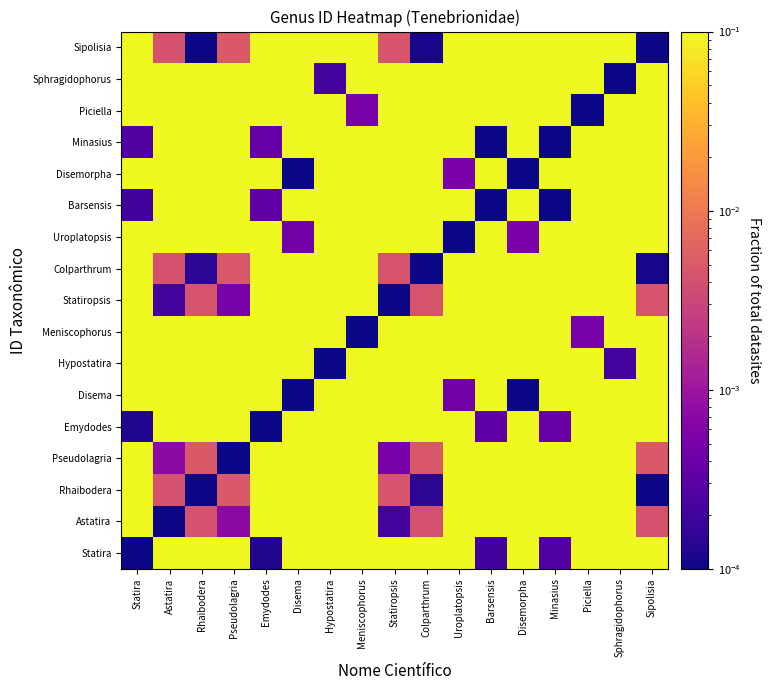

Reading left to right, transcribe all the data shown in this chart.

Statira: Statira=0.0	Astatira=1.0	Rhaibodera=1.0	Pseudolagria=1.0	Emydodes=0.0	Disema=0.7	Hypostatira=0.2	Meniscophorus=0.5	Statiropsis=1.0	Colparthrum=1.0	Uroplatopsis=0.7	Barsensis=0.0	Disemorpha=0.7	Minasius=0.0	Piciella=0.5	Sphragidophorus=0.2	Sipolisia=1.0
Astatira: Statira=1.0	Astatira=0.0	Rhaibodera=0.0	Pseudolagria=0.0	Emydodes=1.0	Disema=0.3	Hypostatira=0.8	Meniscophorus=0.5	Statiropsis=0.0	Colparthrum=0.0	Uroplatopsis=0.3	Barsensis=1.0	Disemorpha=0.3	Minasius=1.0	Piciella=0.5	Sphragidophorus=0.8	Sipolisia=0.0
Rhaibodera: Statira=1.0	Astatira=0.0	Rhaibodera=0.0	Pseudolagria=0.0	Emydodes=1.0	Disema=0.3	Hypostatira=0.8	Meniscophorus=0.5	Statiropsis=0.0	Colparthrum=0.0	Uroplatopsis=0.3	Barsensis=1.0	Disemorpha=0.3	Minasius=1.0	Piciella=0.5	Sphragidophorus=0.8	Sipolisia=0.0
Pseudolagria: Statira=1.0	Astatira=0.0	Rhaibodera=0.0	Pseudolagria=0.0	Emydodes=1.0	Disema=0.3	Hypostatira=0.8	Meniscophorus=0.5	Statiropsis=0.0	Colparthrum=0.0	Uroplatopsis=0.3	Barsensis=1.0	Disemorpha=0.3	Minasius=1.0	Piciella=0.5	Sphragidophorus=0.8	Sipolisia=0.0
Emydodes: Statira=0.0	Astatira=1.0	Rhaibodera=1.0	Pseudolagria=1.0	Emydodes=0.0	Disema=0.7	Hypostatira=0.2	Meniscophorus=0.5	Statiropsis=1.0	Colparthrum=1.0	Uroplatopsis=0.7	Barsensis=0.0	Disemorpha=0.7	Minasius=0.0	Piciella=0.5	Sphragidophorus=0.2	Sipolisia=1.0
Disema: Statira=0.7	Astatira=0.3	Rhaibodera=0.3	Pseudolagria=0.3	Emydodes=0.7	Disema=0.0	Hypostatira=0.5	Meniscophorus=0.3	Statiropsis=0.3	Colparthrum=0.3	Uroplatopsis=0.0	Barsensis=0.7	Disemorpha=0.0	Minasius=0.7	Piciella=0.3	Sphragidophorus=0.5	Sipolisia=0.3
Hypostatira: Statira=0.2	Astatira=0.8	Rhaibodera=0.8	Pseudolagria=0.8	Emydodes=0.2	Disema=0.5	Hypostatira=0.0	Meniscophorus=0.2	Statiropsis=0.8	Colparthrum=0.8	Uroplatopsis=0.5	Barsensis=0.2	Disemorpha=0.5	Minasius=0.2	Piciella=0.2	Sphragidophorus=0.0	Sipolisia=0.8
Meniscophorus: Statira=0.5	Astatira=0.5	Rhaibodera=0.5	Pseudolagria=0.5	Emydodes=0.5	Disema=0.3	Hypostatira=0.2	Meniscophorus=0.0	Statiropsis=0.5	Colparthrum=0.5	Uroplatopsis=0.3	Barsensis=0.5	Disemorpha=0.3	Minasius=0.5	Piciella=0.0	Sphragidophorus=0.2	Sipolisia=0.5
Statiropsis: Statira=1.0	Astatira=0.0	Rhaibodera=0.0	Pseudolagria=0.0	Emydodes=1.0	Disema=0.3	Hypostatira=0.8	Meniscophorus=0.5	Statiropsis=0.0	Colparthrum=0.0	Uroplatopsis=0.3	Barsensis=1.0	Disemorpha=0.3	Minasius=1.0	Piciella=0.5	Sphragidophorus=0.8	Sipolisia=0.0
Colparthrum: Statira=1.0	Astatira=0.0	Rhaibodera=0.0	Pseudolagria=0.0	Emydodes=1.0	Disema=0.3	Hypostatira=0.8	Meniscophorus=0.5	Statiropsis=0.0	Colparthrum=0.0	Uroplatopsis=0.3	Barsensis=1.0	Disemorpha=0.3	Minasius=1.0	Piciella=0.5	Sphragidophorus=0.8	Sipolisia=0.0
Uroplatopsis: Statira=0.7	Astatira=0.3	Rhaibodera=0.3	Pseudolagria=0.3	Emydodes=0.7	Disema=0.0	Hypostatira=0.5	Meniscophorus=0.3	Statiropsis=0.3	Colparthrum=0.3	Uroplatopsis=0.0	Barsensis=0.7	Disemorpha=0.0	Minasius=0.7	Piciella=0.3	Sphragidophorus=0.5	Sipolisia=0.3
Barsensis: Statira=0.0	Astatira=1.0	Rhaibodera=1.0	Pseudolagria=1.0	Emydodes=0.0	Disema=0.7	Hypostatira=0.2	Meniscophorus=0.5	Statiropsis=1.0	Colparthrum=1.0	Uroplatopsis=0.7	Barsensis=0.0	Disemorpha=0.7	Minasius=0.0	Piciella=0.5	Sphragidophorus=0.2	Sipolisia=1.0
Disemorpha: Statira=0.7	Astatira=0.3	Rhaibodera=0.3	Pseudolagria=0.3	Emydodes=0.7	Disema=0.0	Hypostatira=0.5	Meniscophorus=0.3	Statiropsis=0.3	Colparthrum=0.3	Uroplatopsis=0.0	Barsensis=0.7	Disemorpha=0.0	Minasius=0.7	Piciella=0.3	Sphragidophorus=0.5	Sipolisia=0.3
Minasius: Statira=0.0	Astatira=1.0	Rhaibodera=1.0	Pseudolagria=1.0	Emydodes=0.0	Disema=0.7	Hypostatira=0.2	Meniscophorus=0.5	Statiropsis=1.0	Colparthrum=1.0	Uroplatopsis=0.7	Barsensis=0.0	Disemorpha=0.7	Minasius=0.0	Piciella=0.5	Sphragidophorus=0.2	Sipolisia=1.0
Piciella: Statira=0.5	Astatira=0.5	Rhaibodera=0.5	Pseudolagria=0.5	Emydodes=0.5	Disema=0.3	Hypostatira=0.2	Meniscophorus=0.0	Statiropsis=0.5	Colparthrum=0.5	Uroplatopsis=0.3	Barsensis=0.5	Disemorpha=0.3	Minasius=0.5	Piciella=0.0	Sphragidophorus=0.2	Sipolisia=0.5
Sphragidophorus: Statira=0.2	Astatira=0.8	Rhaibodera=0.8	Pseudolagria=0.8	Emydodes=0.2	Disema=0.5	Hypostatira=0.0	Meniscophorus=0.2	Statiropsis=0.8	Colparthrum=0.8	Uroplatopsis=0.5	Barsensis=0.2	Disemorpha=0.5	Minasius=0.2	Piciella=0.2	Sphragidophorus=0.0	Sipolisia=0.8
Sipolisia: Statira=1.0	Astatira=0.0	Rhaibodera=0.0	Pseudolagria=0.0	Emydodes=1.0	Disema=0.3	Hypostatira=0.8	Meniscophorus=0.5	Statiropsis=0.0	Colparthrum=0.0	Uroplatopsis=0.3	Barsensis=1.0	Disemorpha=0.3	Minasius=1.0	Piciella=0.5	Sphragidophorus=0.8	Sipolisia=0.0